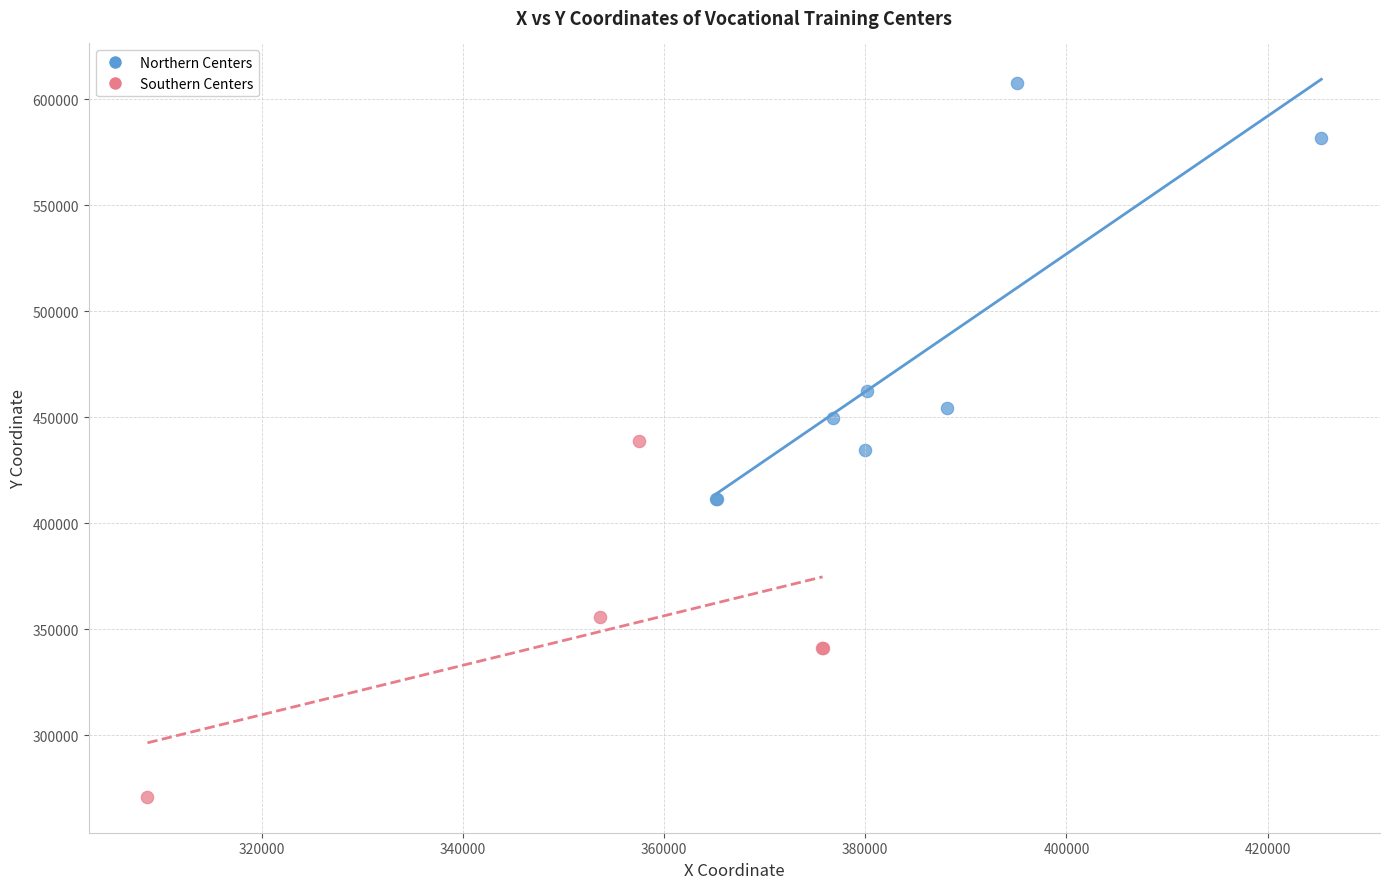

What are all the series names shown in the legend?

Northern Centers, Southern Centers